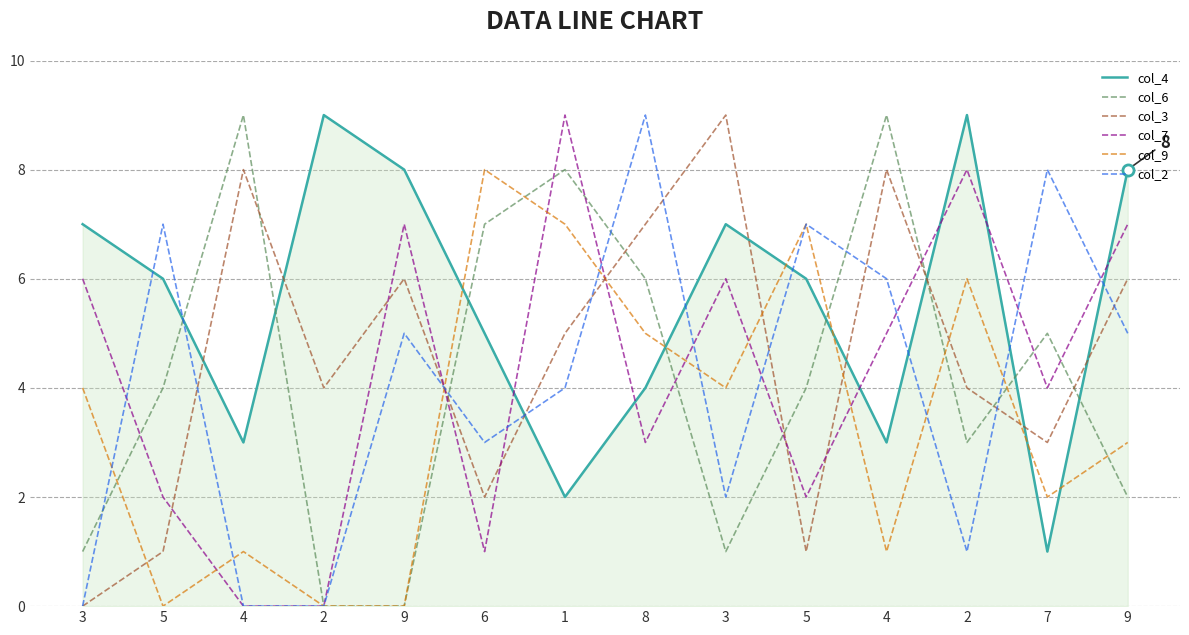

At which category does col_6 reach its first local peak?

4